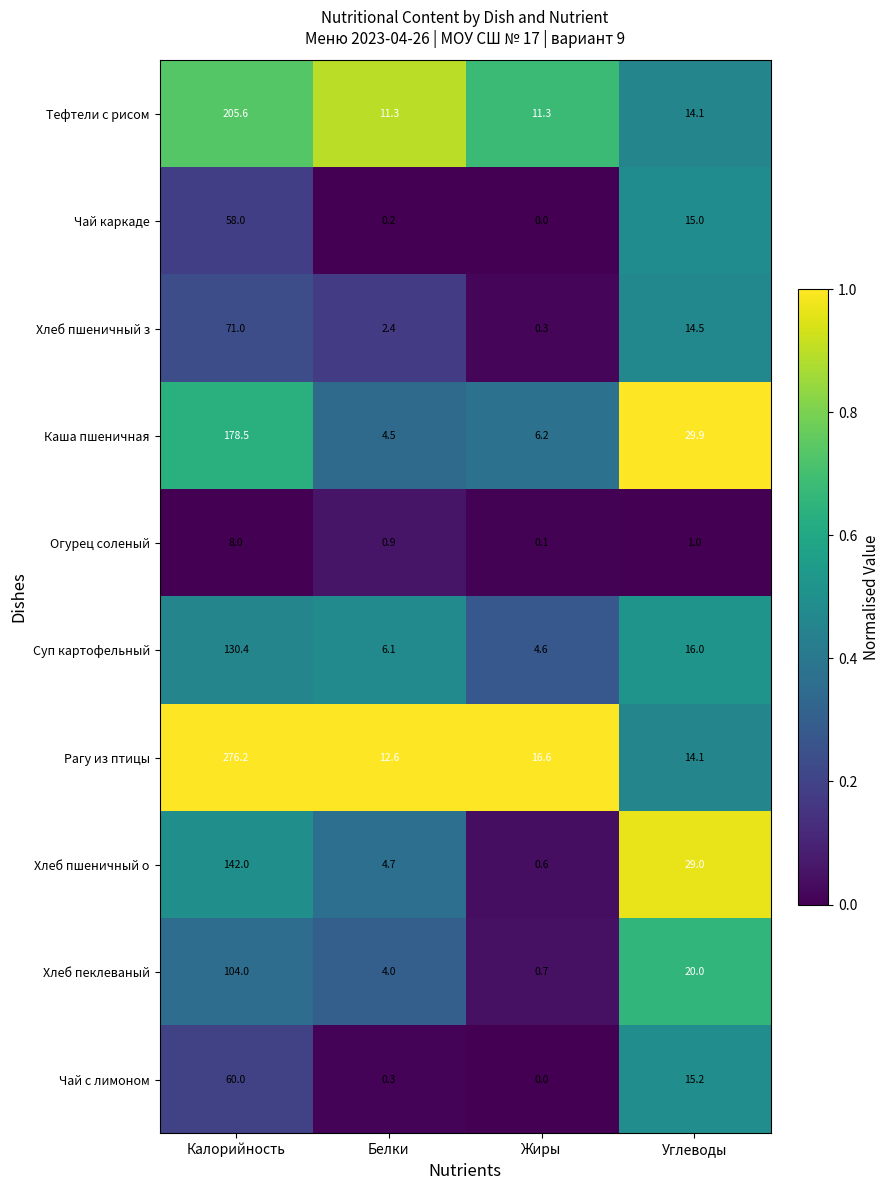

What is the difference between the highest and lowest values at Калорийность?

268.2